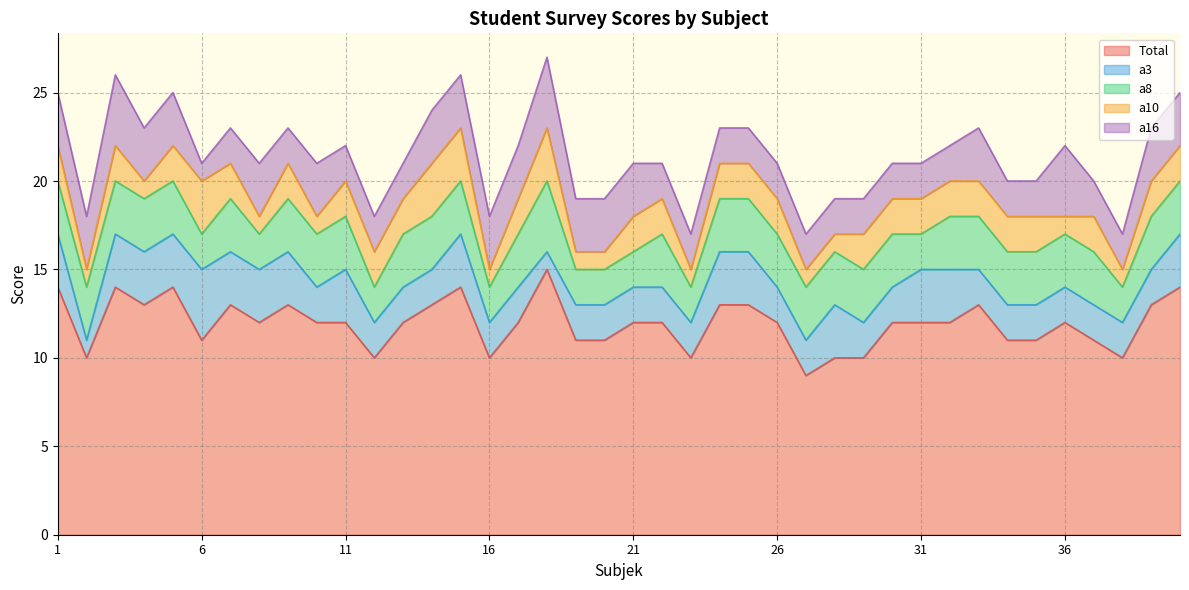

What is the difference between the Total values at 8 and 4?

1